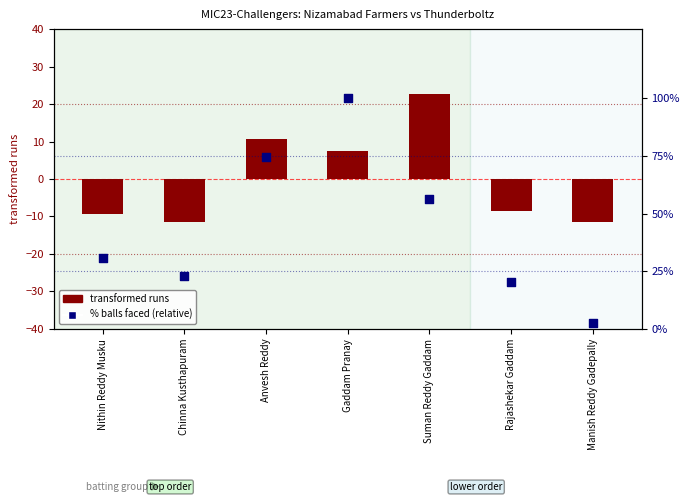

What are all the series names shown in the legend?

transformed runs, % balls faced (relative)